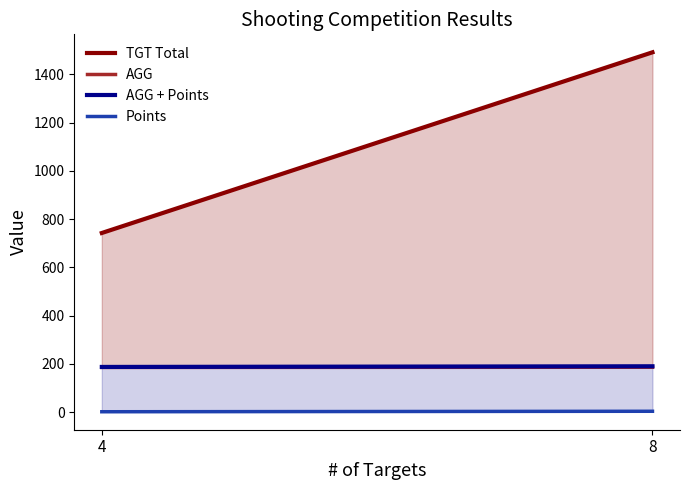

At how many categories does at least one series exceed 67?

2